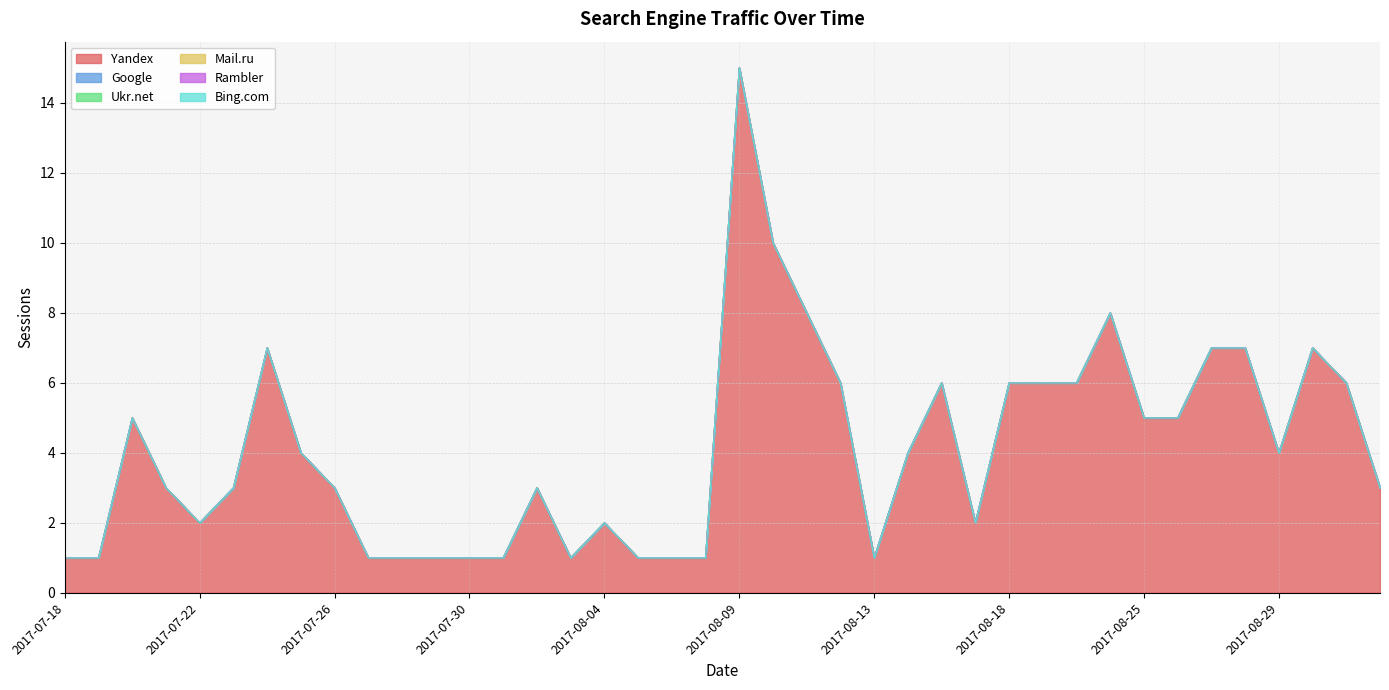

True or false: Google has more than 0 points higher than both neighbors.

False